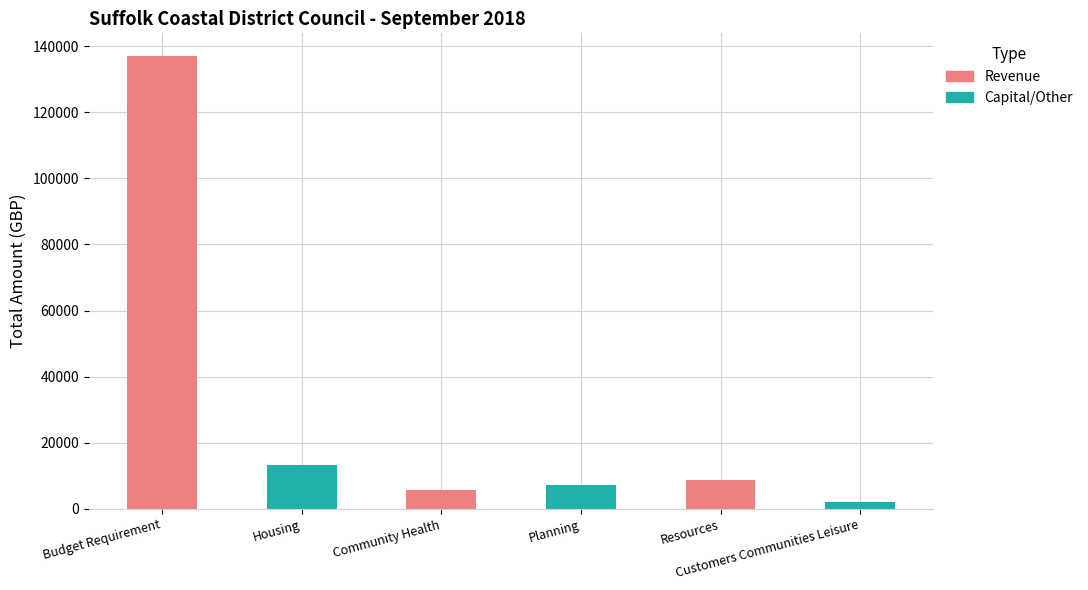

What is the greatest value displayed?

136984.0